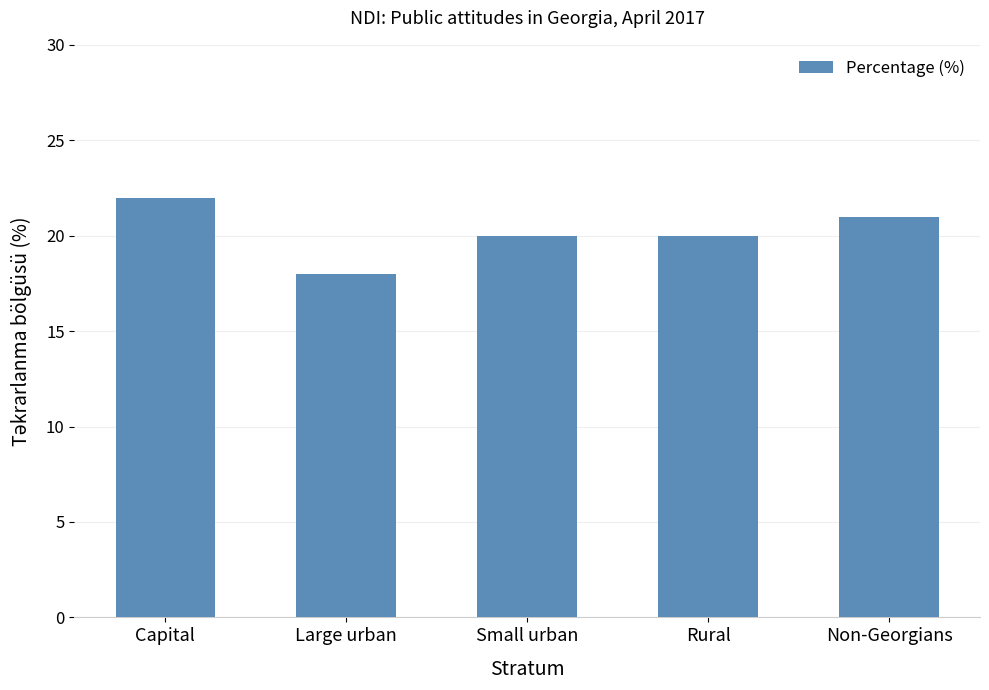

What is the label of the 2nd bar from the left?

Large urban